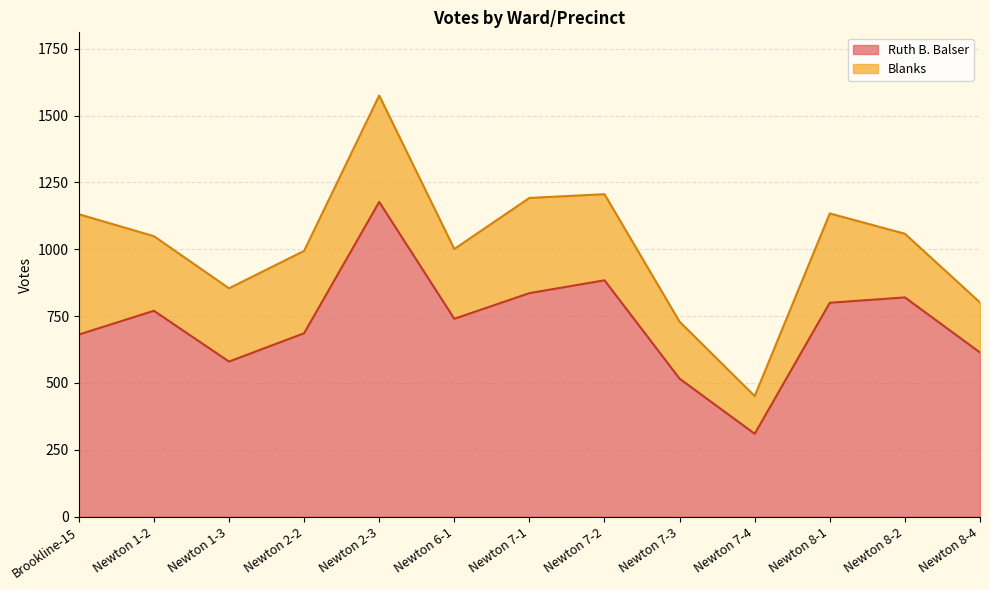

How many interior local valleys (lower than both neighbors) does the data have?

3